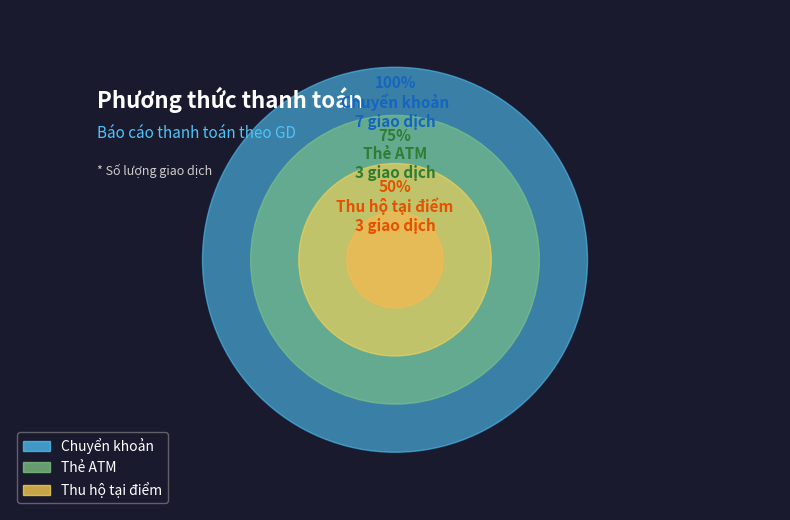

Does Thẻ ATM represent more than half of the total?

No